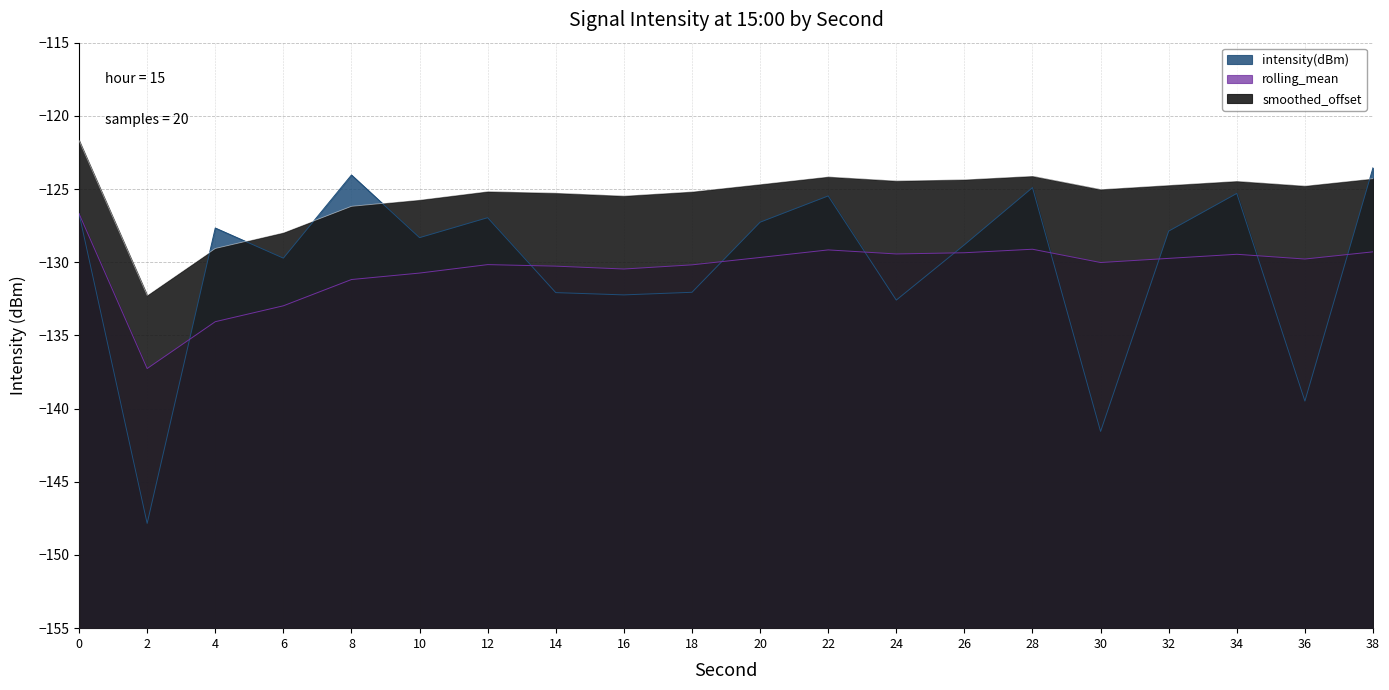

Reading right to left, transcribe all the data shown in this chart.

intensity(dBm): 38=-123.5	36=-139.5	34=-125.3	32=-127.9	30=-141.6	28=-124.9	26=-128.8	24=-132.6	22=-125.5	20=-127.3	18=-132.1	16=-132.2	14=-132.1	12=-127.0	10=-128.3	8=-124.0	6=-129.7	4=-127.7	2=-147.8	0=-126.7
rolling_mean: 38=-129.3	36=-129.8	34=-129.5	32=-129.7	30=-130.0	28=-129.1	26=-129.4	24=-129.4	22=-129.2	20=-129.7	18=-130.2	16=-130.5	14=-130.3	12=-130.2	10=-130.7	8=-131.2	6=-133.0	4=-134.1	2=-137.3	0=-126.7